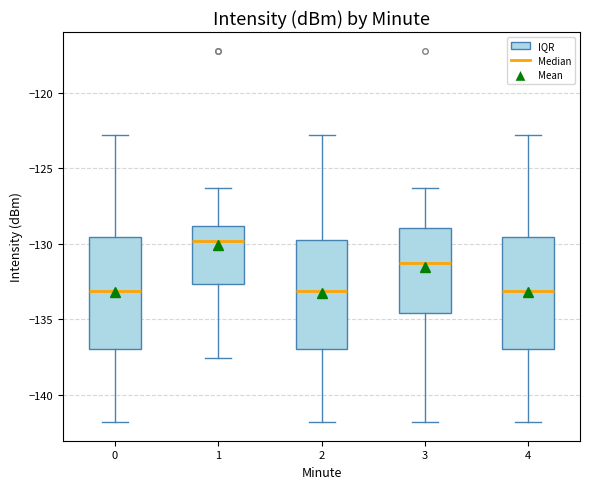

Reading left to right, read every box against the y-axis: the position of its median line, the range the box covers, and the ends of its whiskers. The values are not printed on the chart, so give them approximately, as read against the axis.

0: median -133.0, box -137.0 to -129.5, whiskers -142.0 to -123.0
1: median -130.0, box -132.5 to -129.0, whiskers -137.5 to -126.5
2: median -133.0, box -137.0 to -130.0, whiskers -142.0 to -123.0
3: median -131.5, box -134.5 to -129.0, whiskers -142.0 to -126.5
4: median -133.0, box -137.0 to -129.5, whiskers -142.0 to -123.0